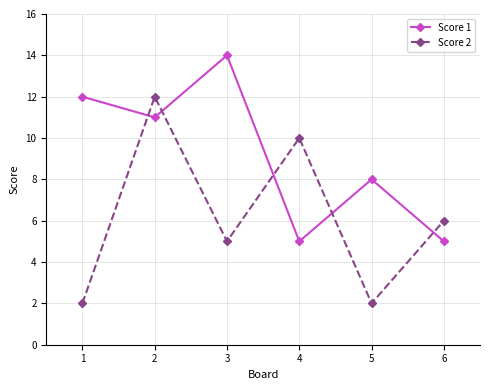

The Score 1 series shows 14 at 3. True or false?

True